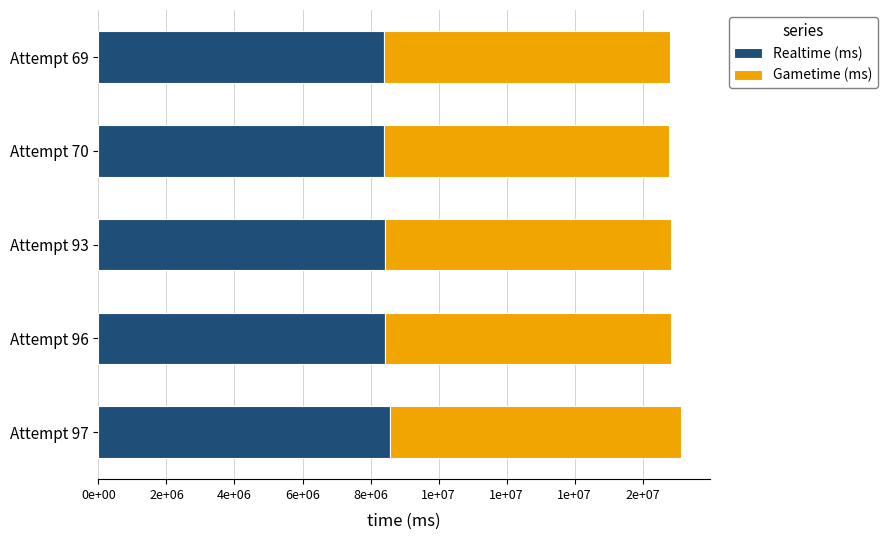

Reading right to left, extract all data points from this chart.

Realtime (ms): 8406606	8388190	8418908	8421378	8559402
Gametime (ms): 8406606	8388190	8418908	8421378	8559402